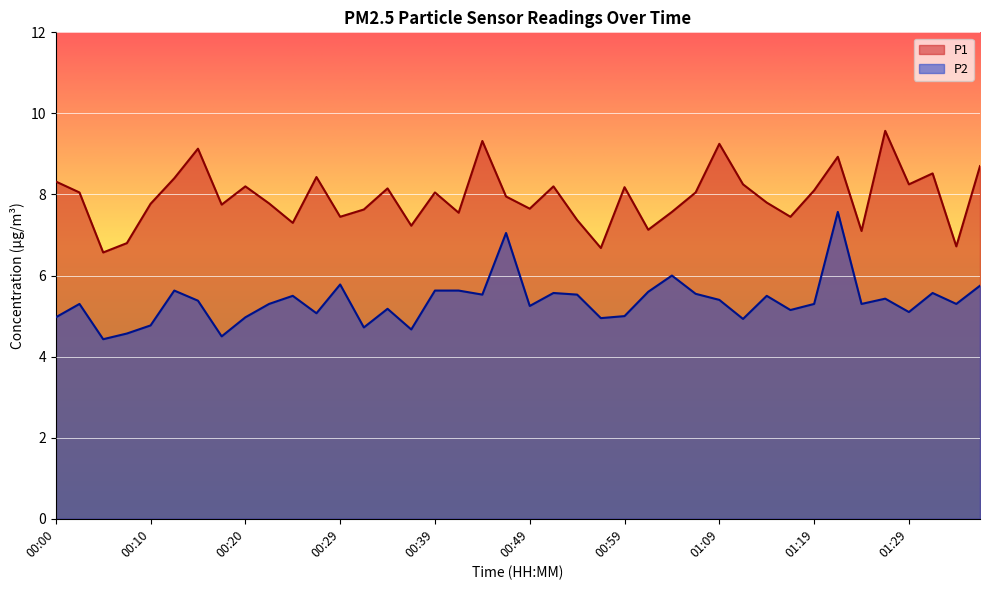

What is the minimum value for P1?

6.6